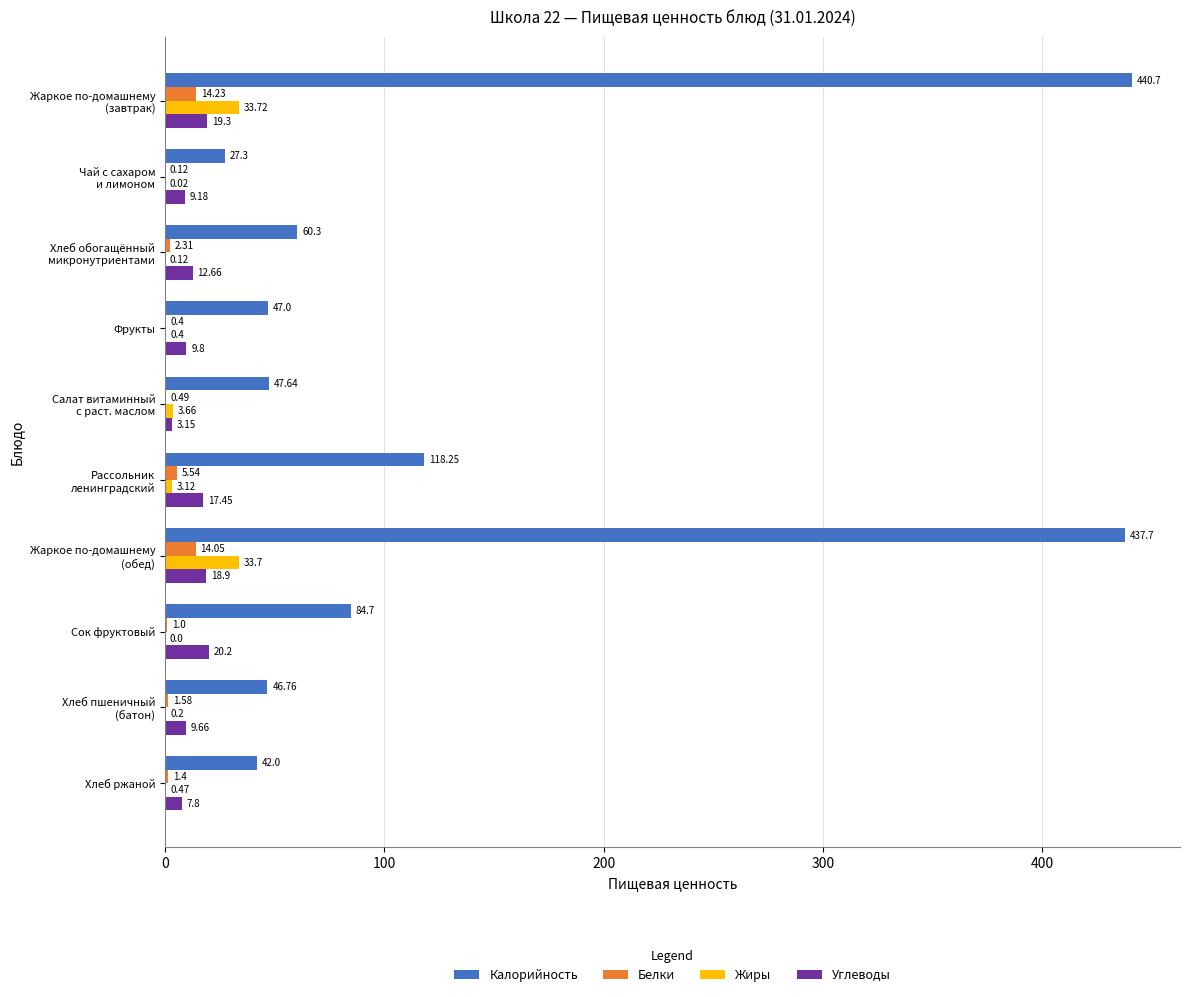

Which category has the highest value in the Белки series?

Жаркое по-домашнему
(завтрак)